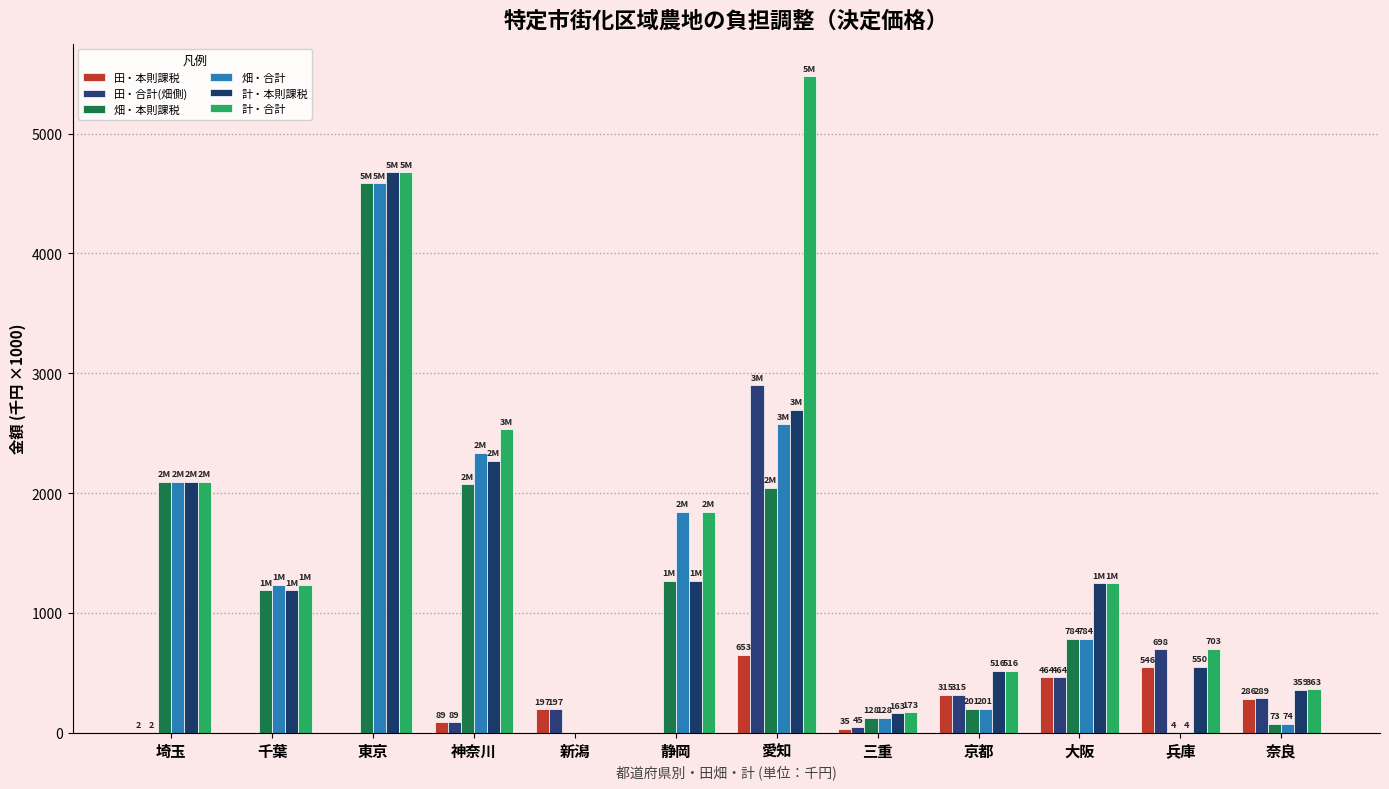

What is the maximum value for 田・合計(畑側)?

2900.3